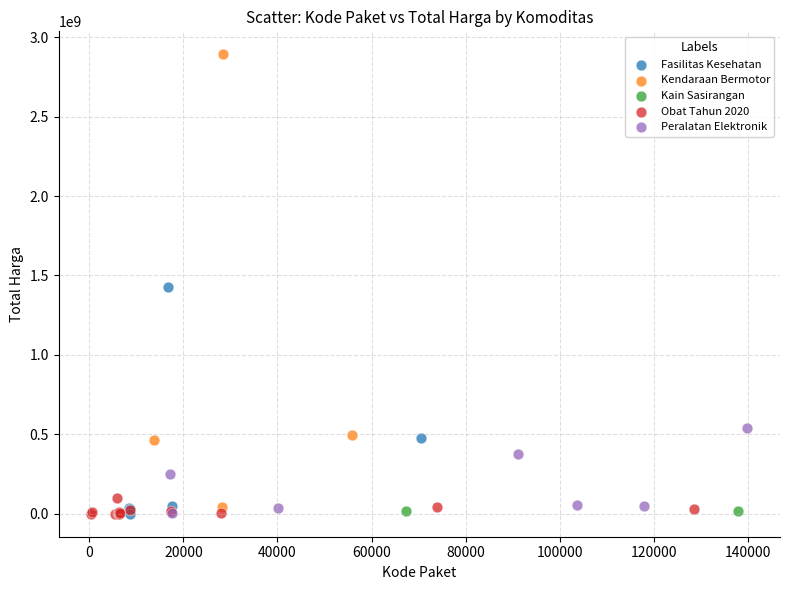

What are all the series names shown in the legend?

Fasilitas Kesehatan, Kendaraan Bermotor, Kain Sasirangan, Obat Tahun 2020, Peralatan Elektronik